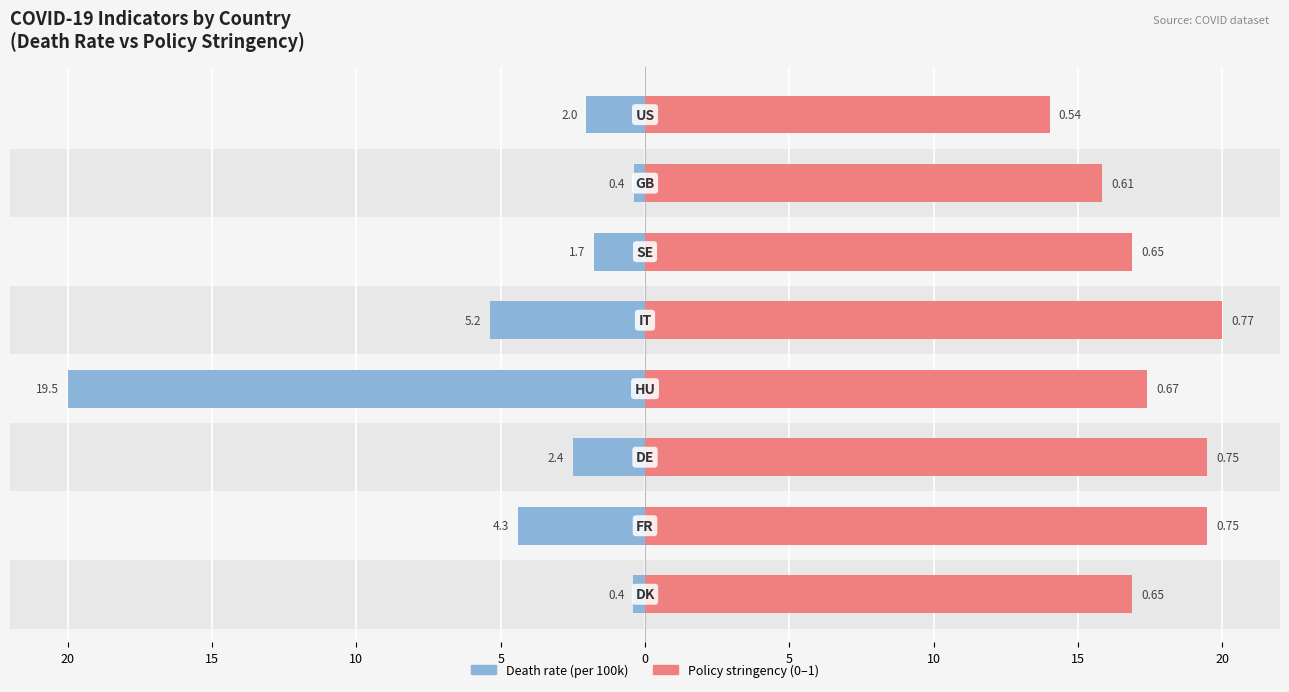

Does the chart contain stacked bars?

No